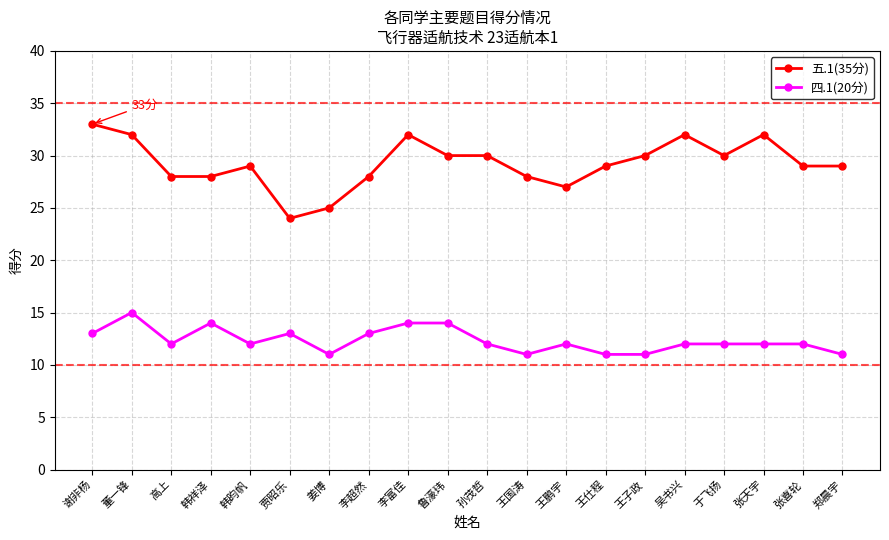

Reading left to right, transcribe all the data shown in this chart.

五.1(35分): 33	32	28	28	29	24	25	28	32	30	30	28	27	29	30	32	30	32	29	29
四.1(20分): 13	15	12	14	12	13	11	13	14	14	12	11	12	11	11	12	12	12	12	11